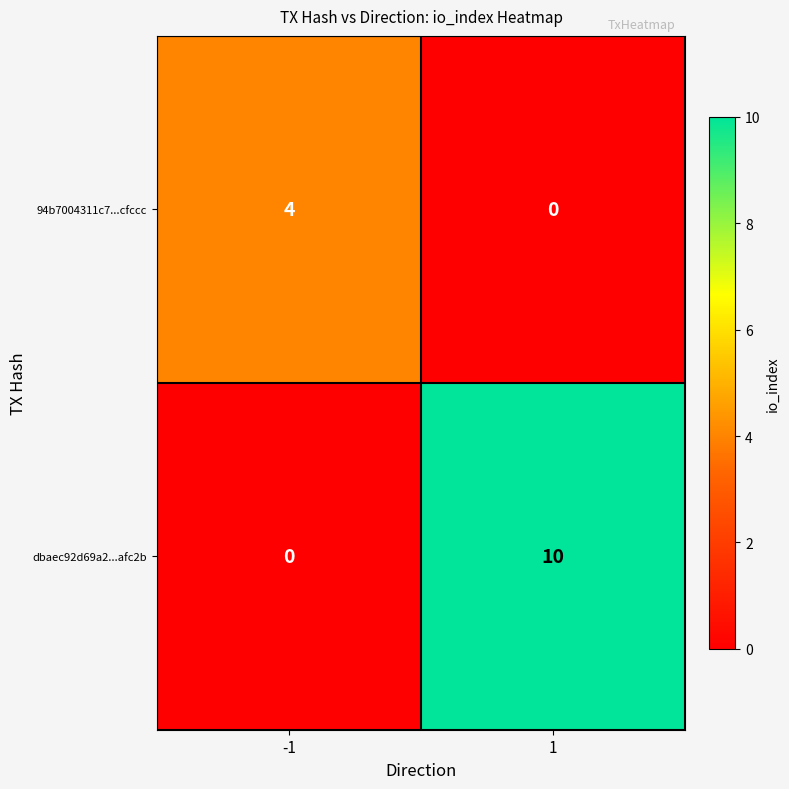

Reading left to right, list all the values displayed in this chart.

94b7004311c7...cfccc: -1=4	1=0
dbaec92d69a2...afc2b: -1=0	1=10